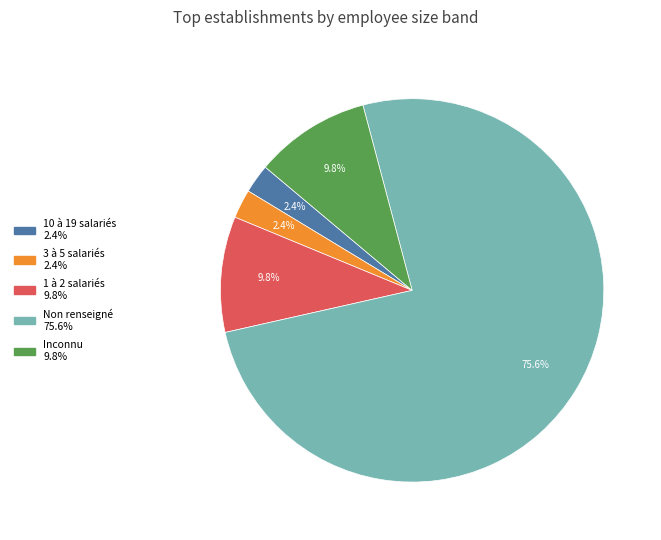

Does any single category account for the majority?

Yes